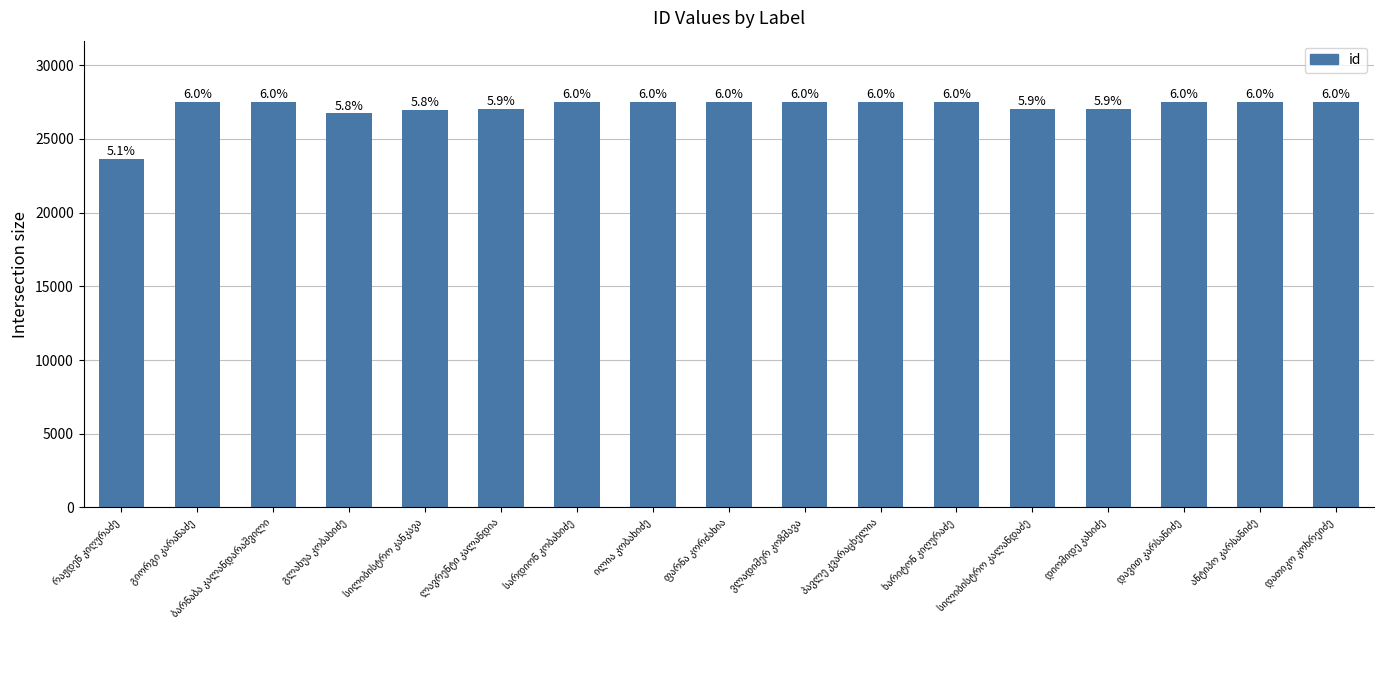

Reading right to left, list all the values displayed in this chart.

დათიკო კოხრეიძე=27527	ანტიპო კარსანიძე=27517	დავით კარსანიძე=27518	დიომიდე კახიძე=27037	სილიბისტრო კალანდაძე=27038	ხარიტონ კიღურაძე=27519	პავლე კვარაცხელია=27520	ვლადიმერ კოზმავა=27521	ფარნა კორძახია=27522	ილია კობახიძე=27523	სარდიონ კობახიძე=27524	ლავრენტი კალანდია=27031	სილიბისტრო კანკავა=26950	გლახუა კობახიძე=26723	ბარნაბა კალანდარაშვილი=27525	გიორგი კარანაძე=27526	რაჟდენ კიღურაძე=23623